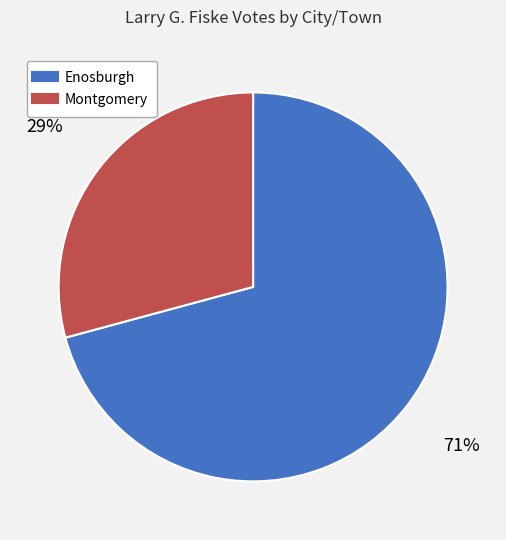

Combined, do Montgomery and Enosburgh account for over 50%?

Yes